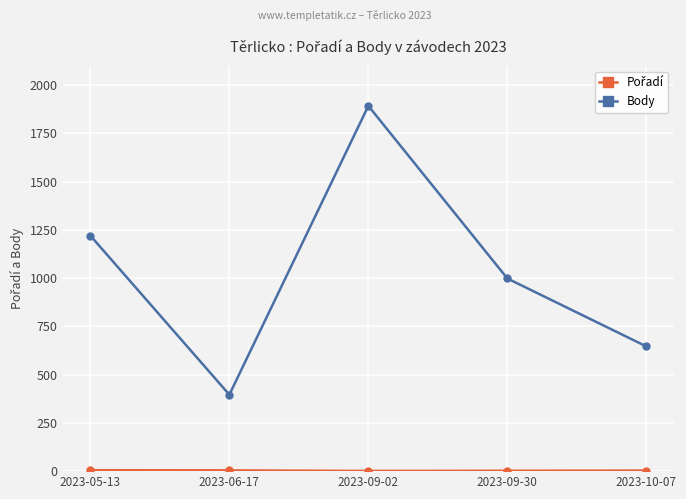

Is it true that Body equals 998 at 2023-09-30?

True